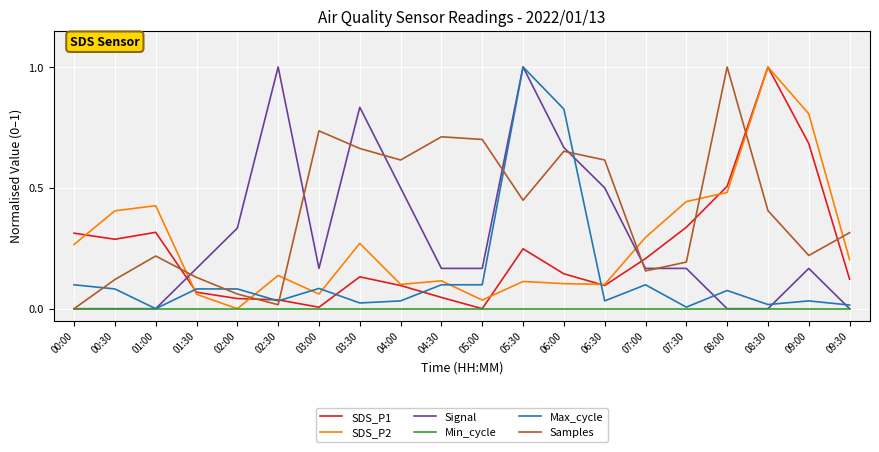

True or false: Samples has a value of 0.1 at 02:00.

True